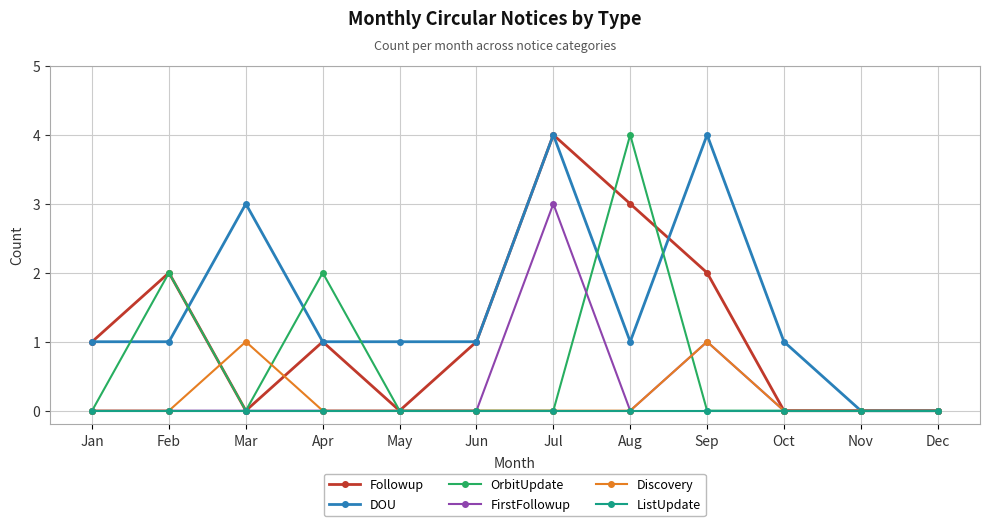

What is the difference between the Followup values at Jun and Aug?

2